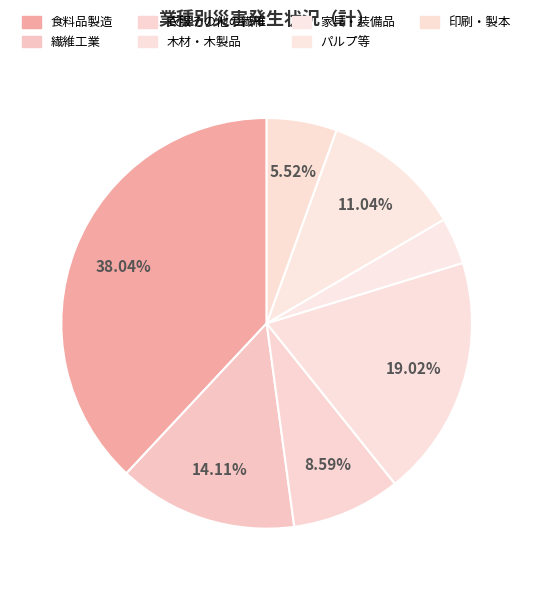

To the nearest percent, what is the combined percentage of パルプ等 and 木材・木製品?

30%